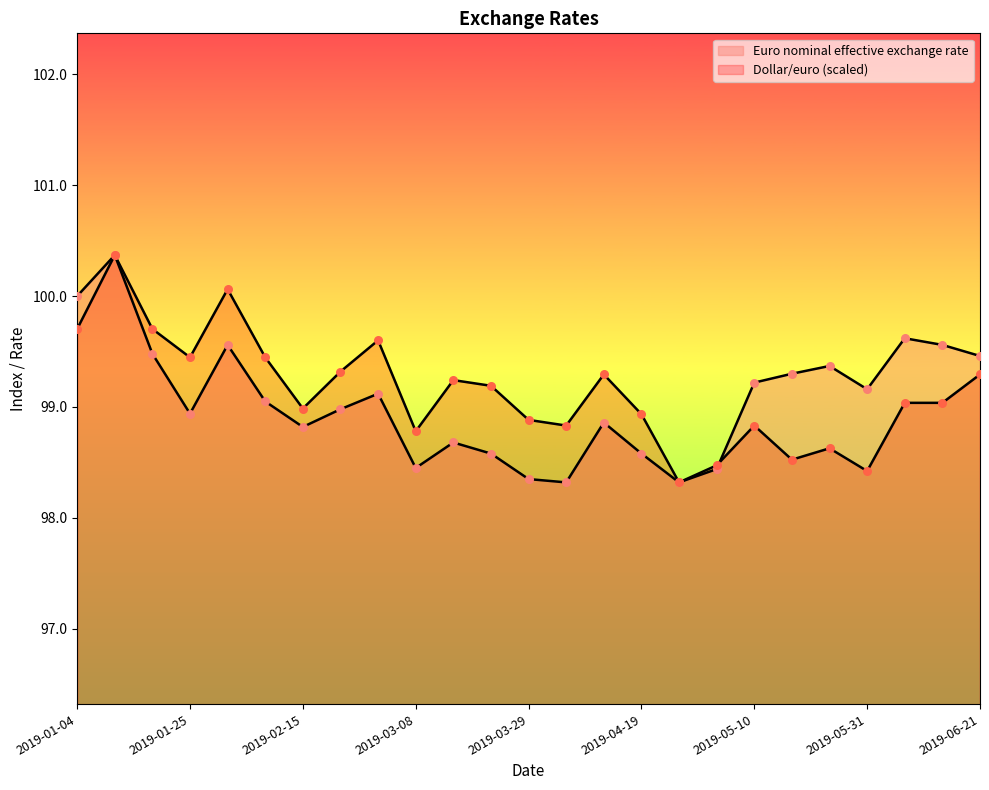

What is the total value across all series at 2019-04-05?

197.2